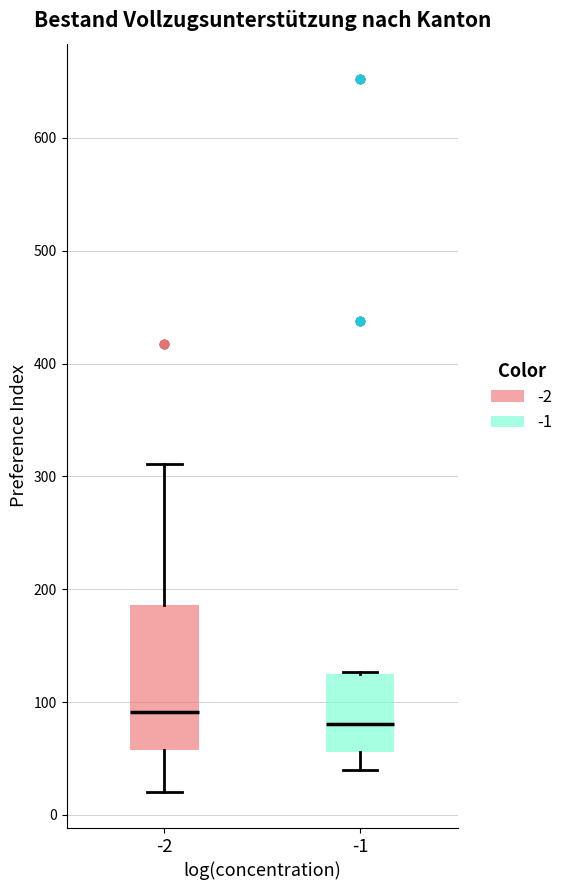

Reading left to right, read every box against the y-axis: the position of its median line, the range the box covers, and the ends of its whiskers. The values are not printed on the chart, so give them approximately, as read against the axis.

-2: median 90, box 60 to 190, whiskers 20 to 310
-1: median 80, box 60 to 130, whiskers 40 to 130